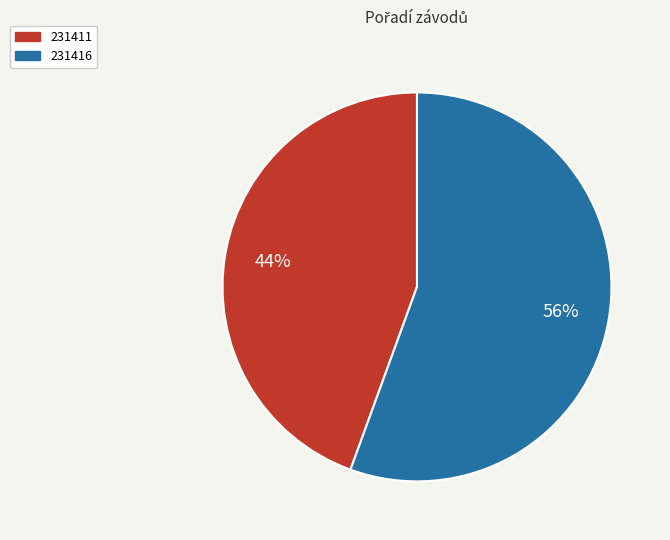

What percentage is the 231416 slice, to the nearest percent?

56%